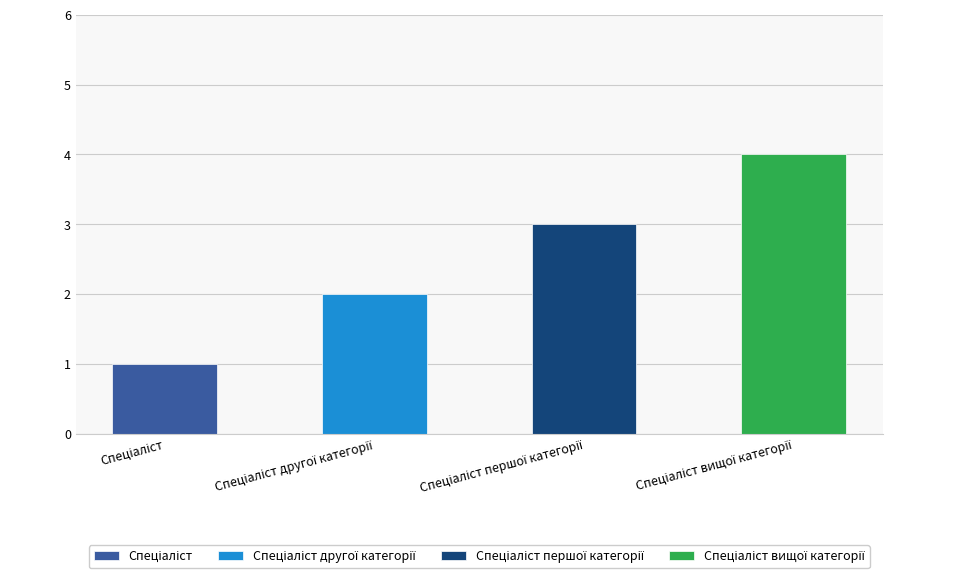

How many data points are less than 3?

2